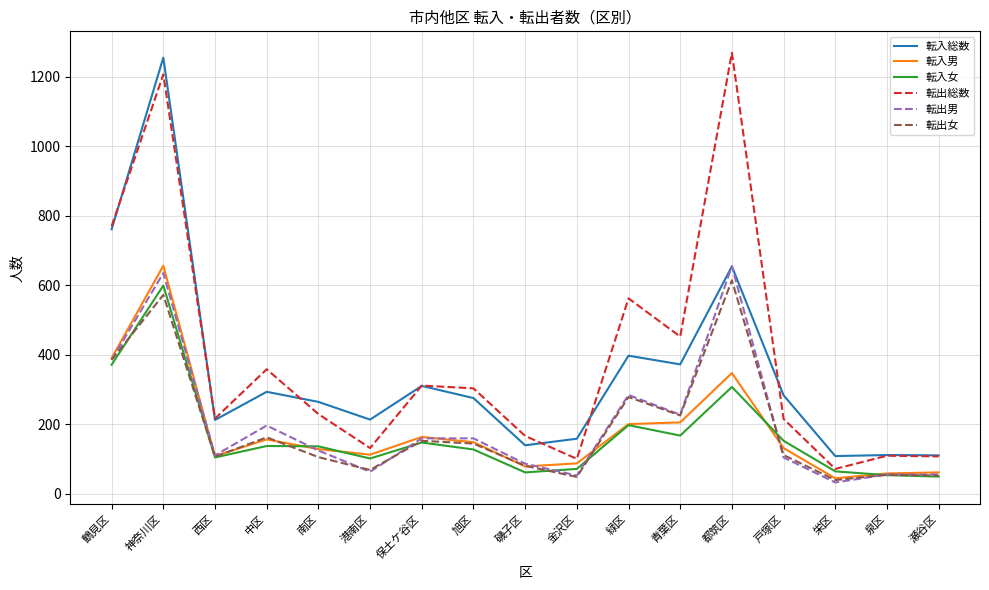

At which category is the sum across all series the highest?

神奈川区